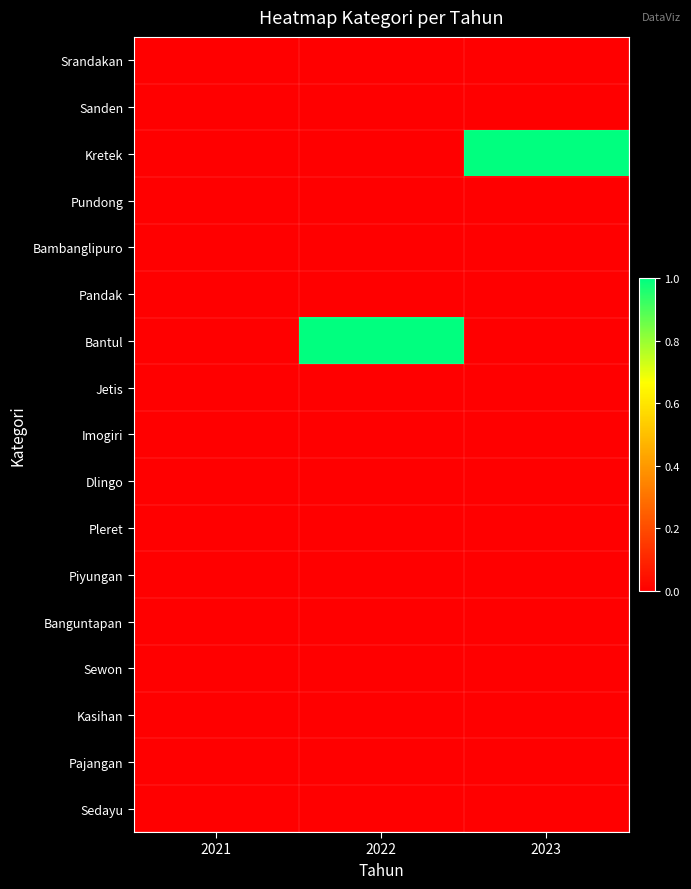

Rank the series by their maximum value, from lowest to highest.

Srandakan, Sanden, Pundong, Bambanglipuro, Pandak, Jetis, Imogiri, Dlingo, Pleret, Piyungan, Banguntapan, Sewon, Kasihan, Pajangan, Sedayu, Kretek, Bantul